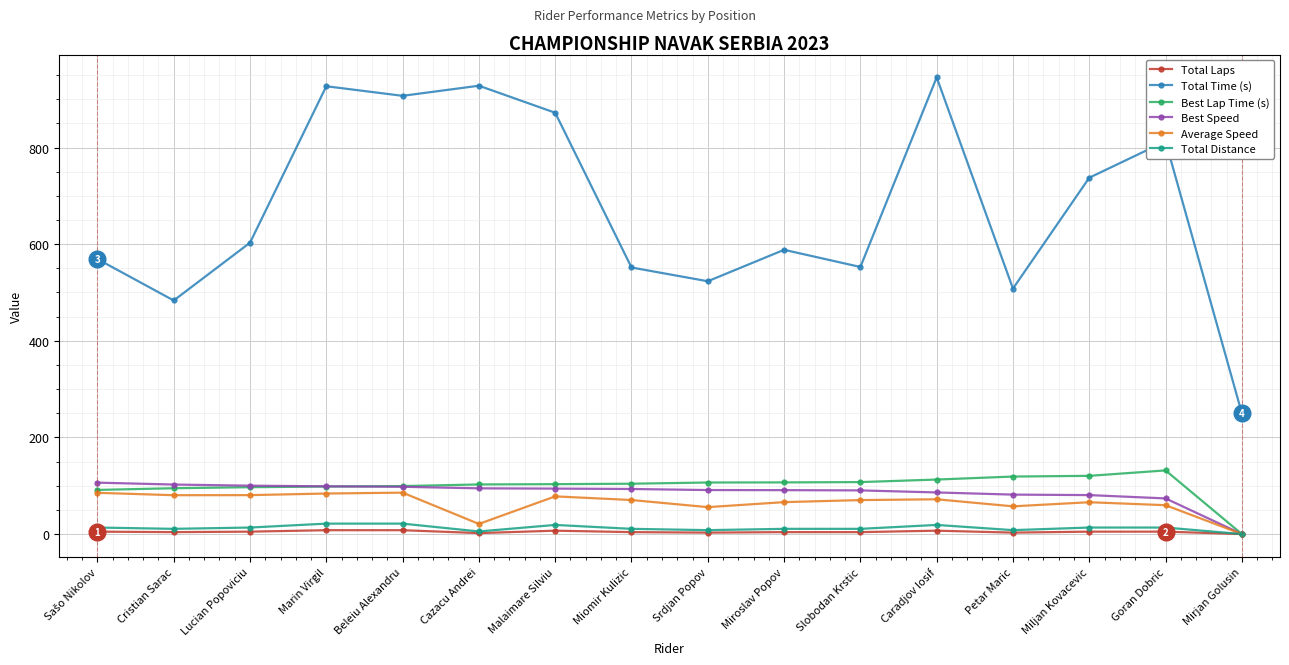

The value of Best Lap Time (s) at Goran Dobric is 131.7. True or false?

True